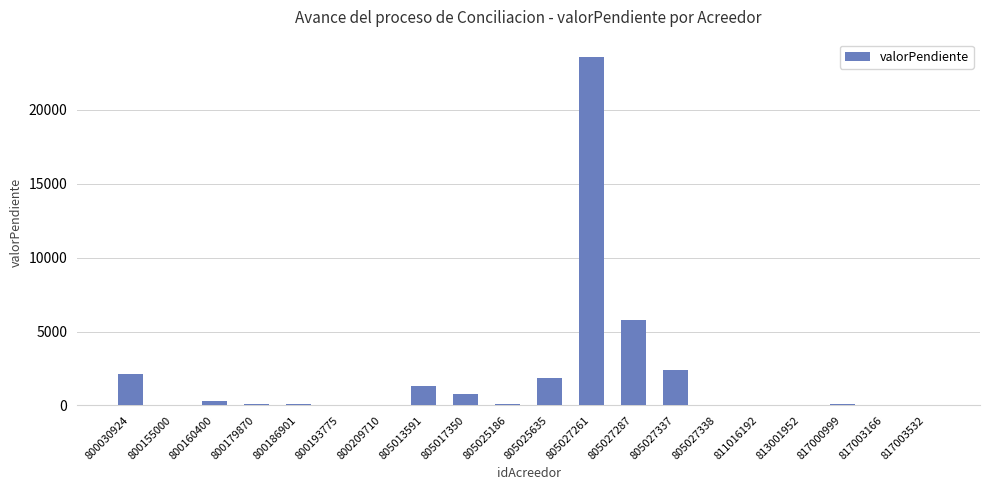

The value at 805025635 is 1843. True or false?

True